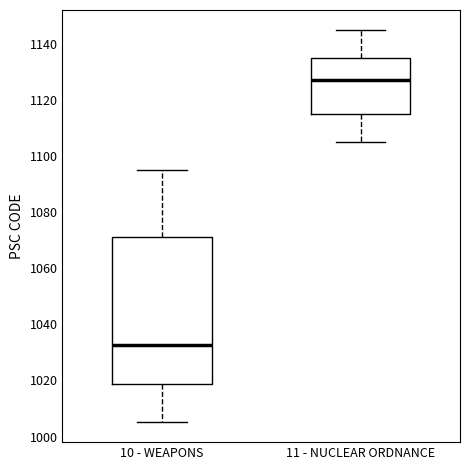

Reading left to right, transcribe this box plot: for each box, give where its median line is, the range the box spans, and where its two whiskers end, as read against the y-axis. The values are not printed on the chart, so give them approximately, as read against the axis.

10 - WEAPONS: median 1032, box 1018 to 1072, whiskers 1006 to 1096
11 - NUCLEAR ORDNANCE: median 1128, box 1116 to 1136, whiskers 1106 to 1146